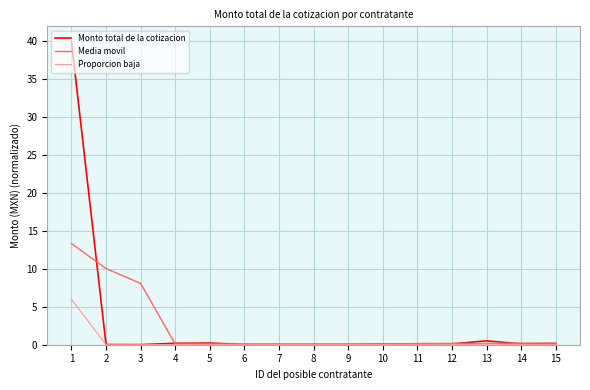

True or false: Media movil has a value of 0.1 at 10.

True